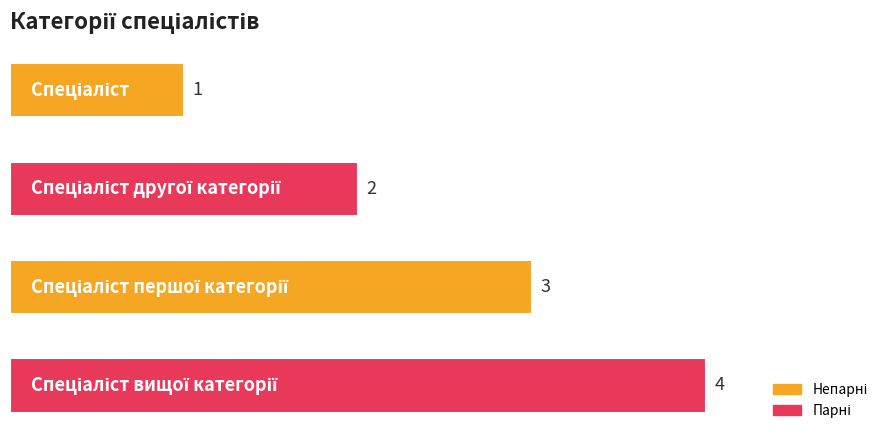

How many values are between 2 and 4?

3